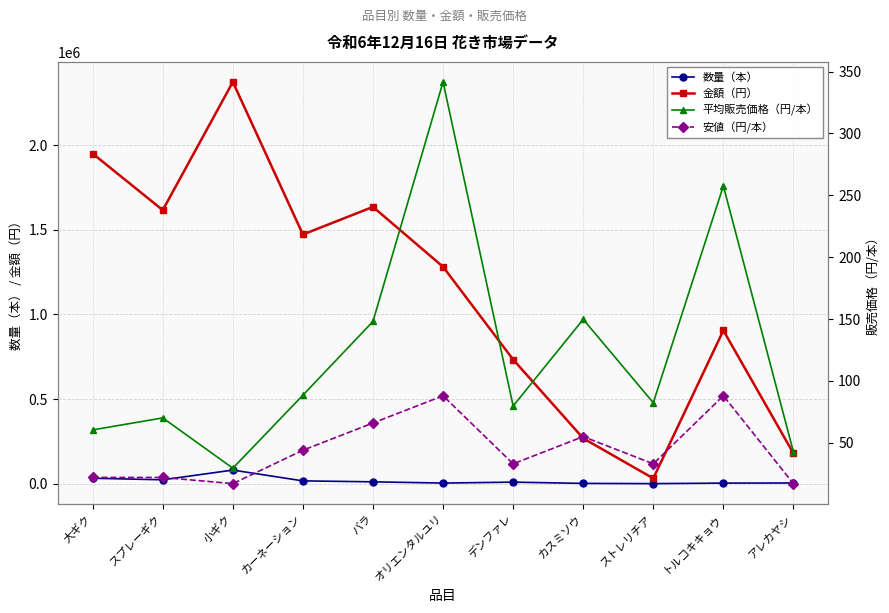

Reading left to right, what are all the values shown in this chart?

数量（本）: 32267.0	23050.0	80495.0	16636.0	11042.0	3751.0	9198.0	1790.0	380.0	3515.0	4200.0
金額（円）: 1949964.0	1616019.0	2373030.0	1472082.0	1635084.0	1281280.0	733414.0	268070.0	31295.0	905410.0	178860.0
平均販売価格（円/本）: 60.4	70.1	29.5	88.5	148.1	341.6	79.7	149.8	82.4	257.6	42.6
安値（円/本）: 22.0	22.0	17.0	44.0	66.0	88.0	33.0	55.0	33.0	88.0	17.0